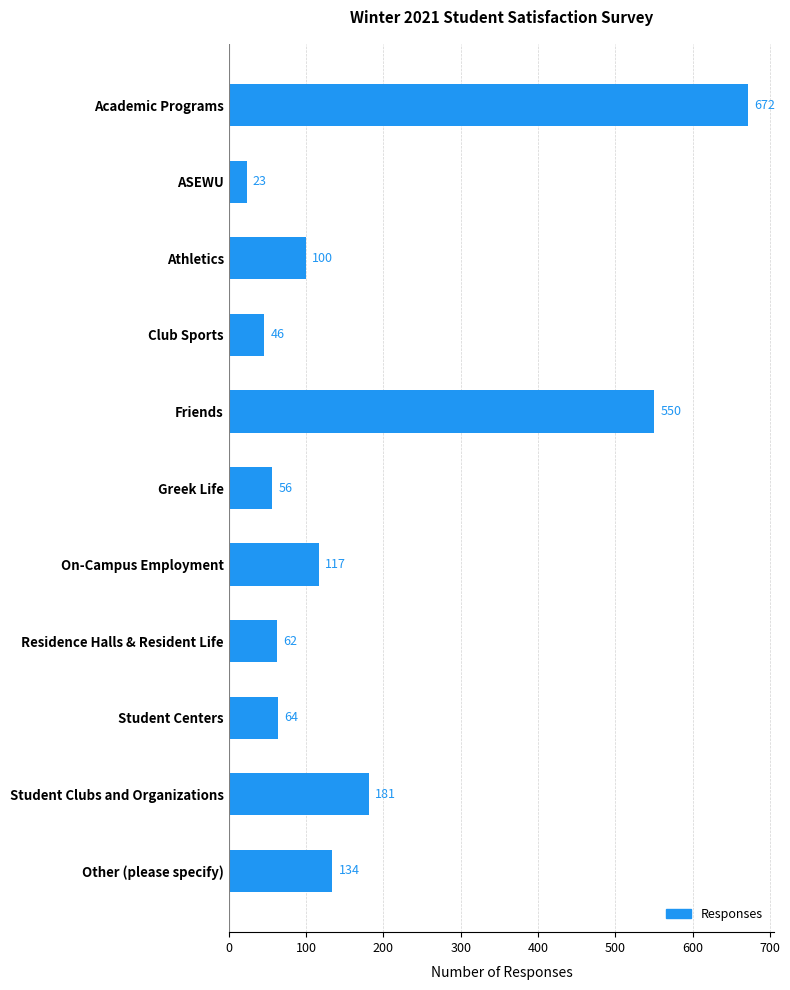

What is the average value?

182